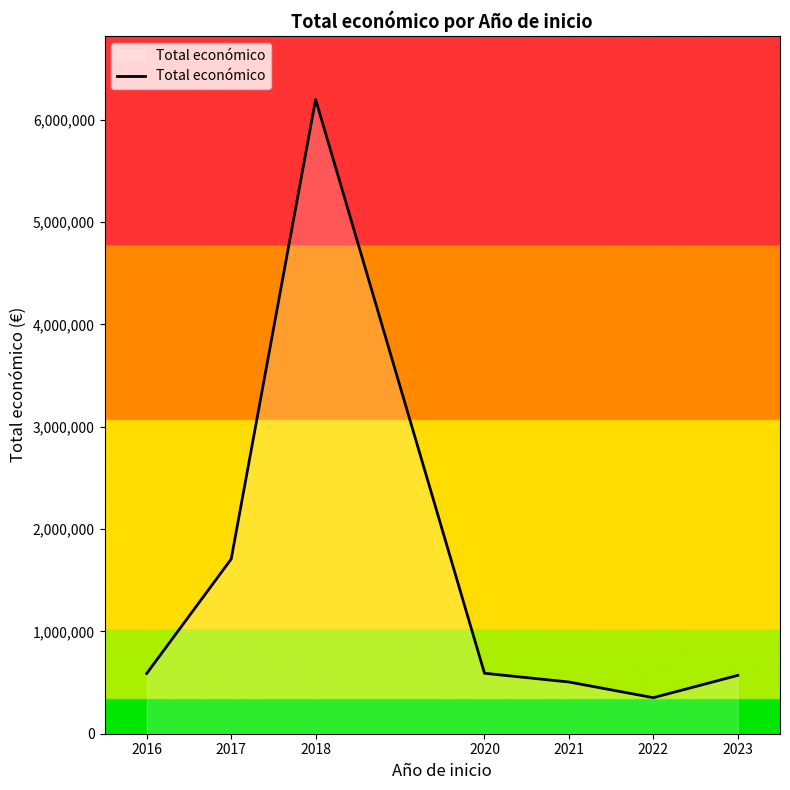

What is the difference between the second highest and minimum values?

1354904